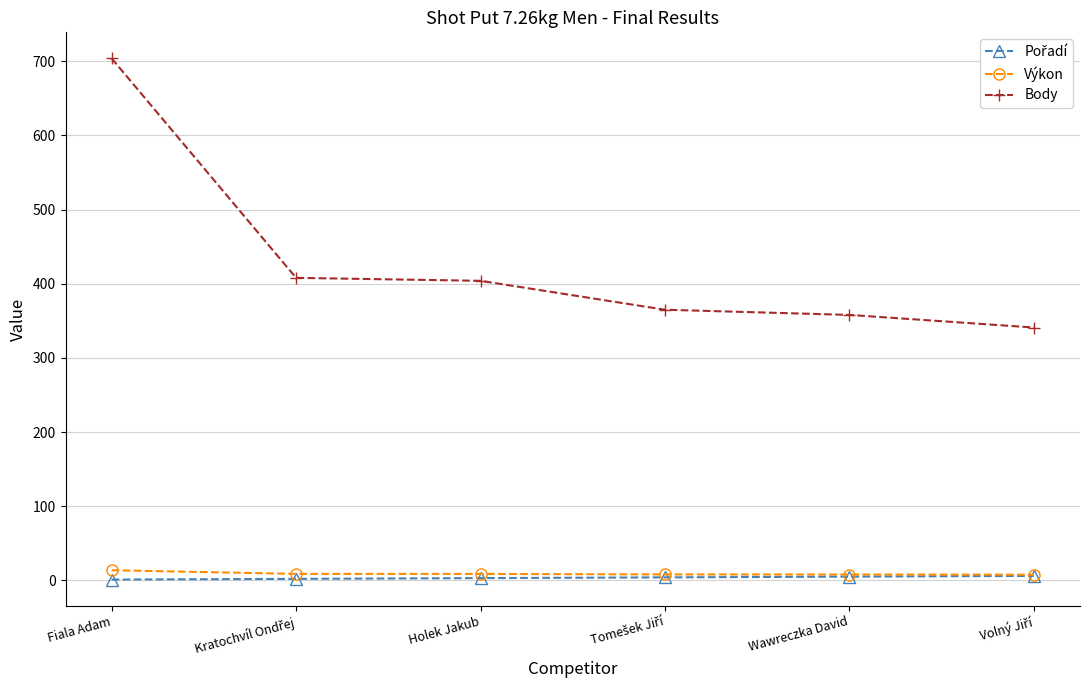

How many data points in Výkon are less than 8?

3